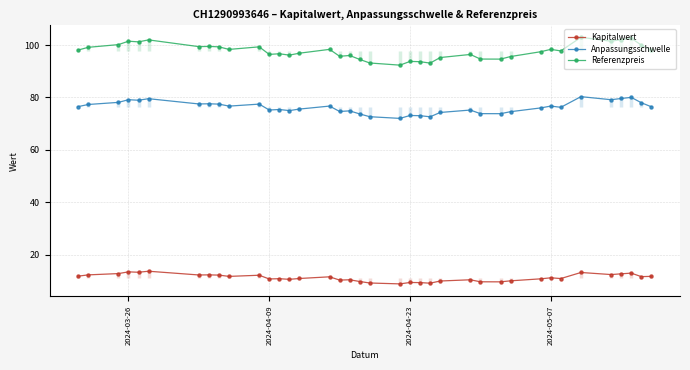

What is the lowest value of the Referenzpreis series?

92.3